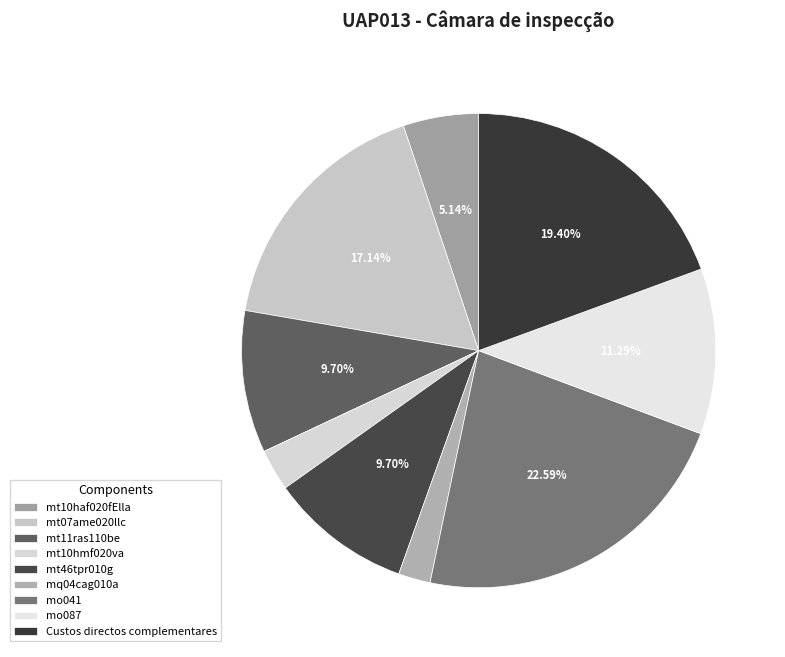

How many slices are in this pie chart?

9